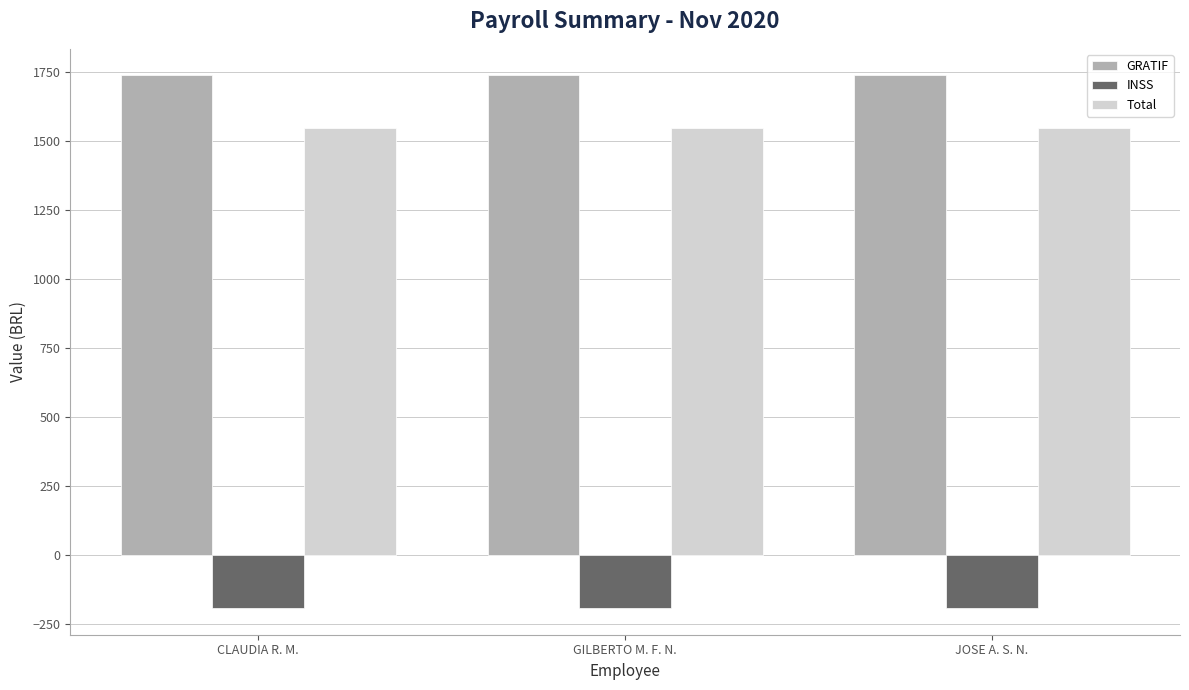

At GILBERTO M. F. N., list the series in order from largest to smallest.

GRATIF, Total, INSS